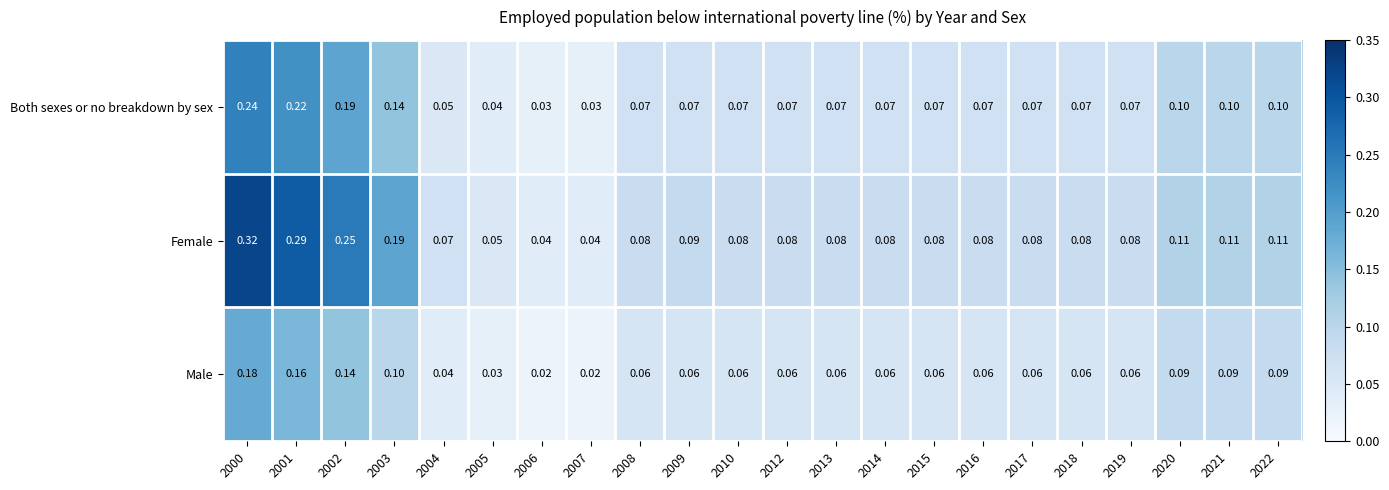

Which series has the largest total across all categories?

Female